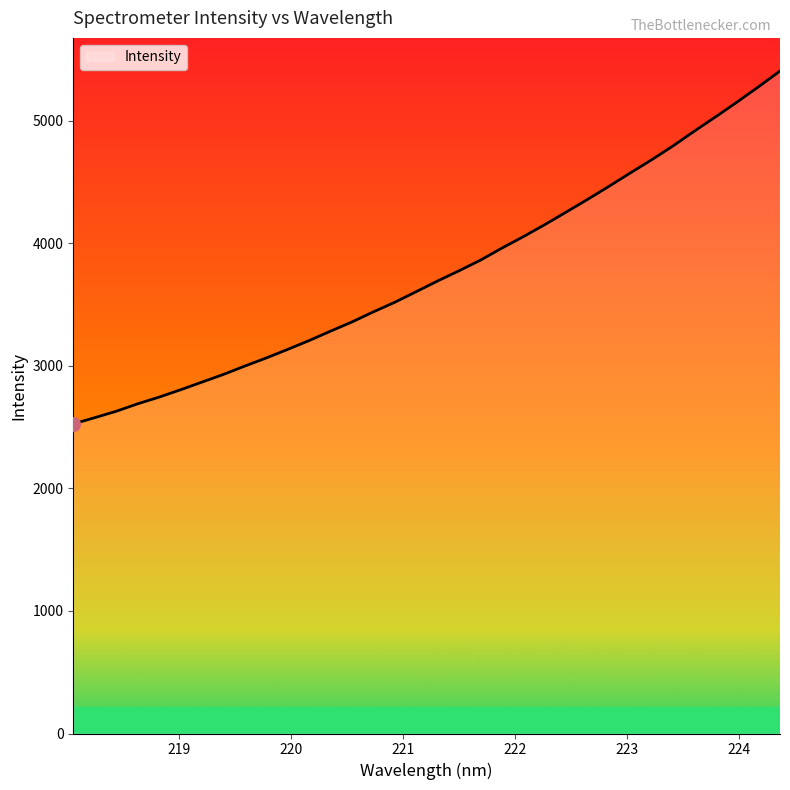

What is the difference between the maximum and minimum values?

2879.5